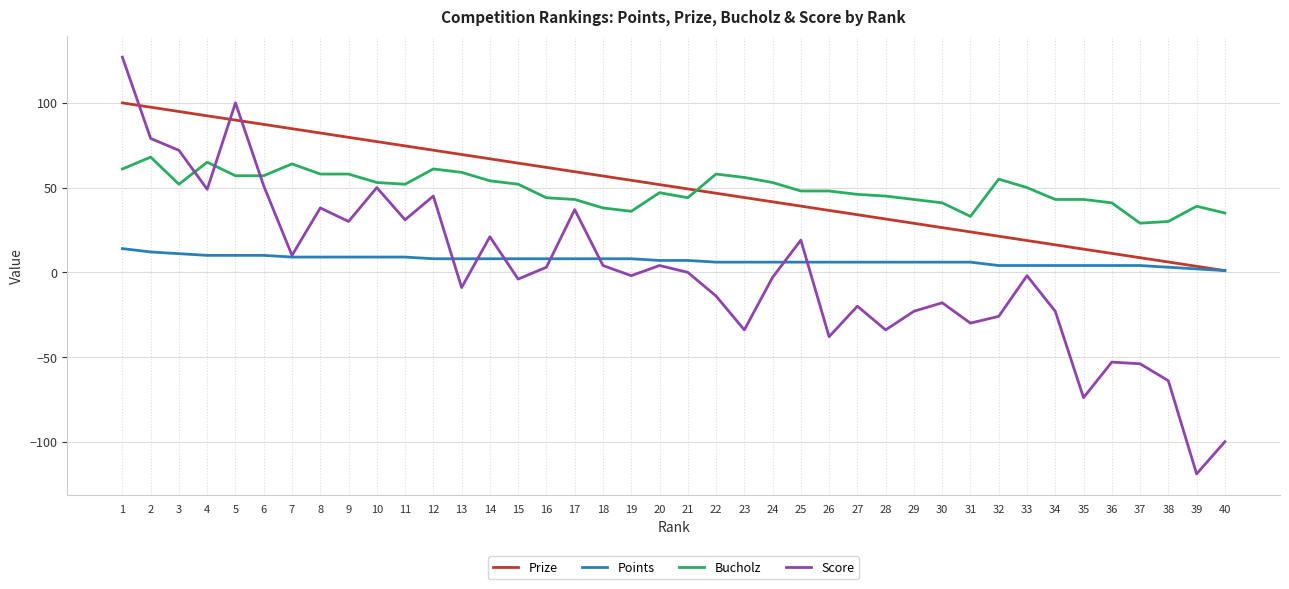

True or false: Prize and Bucholz cross at least once.

True